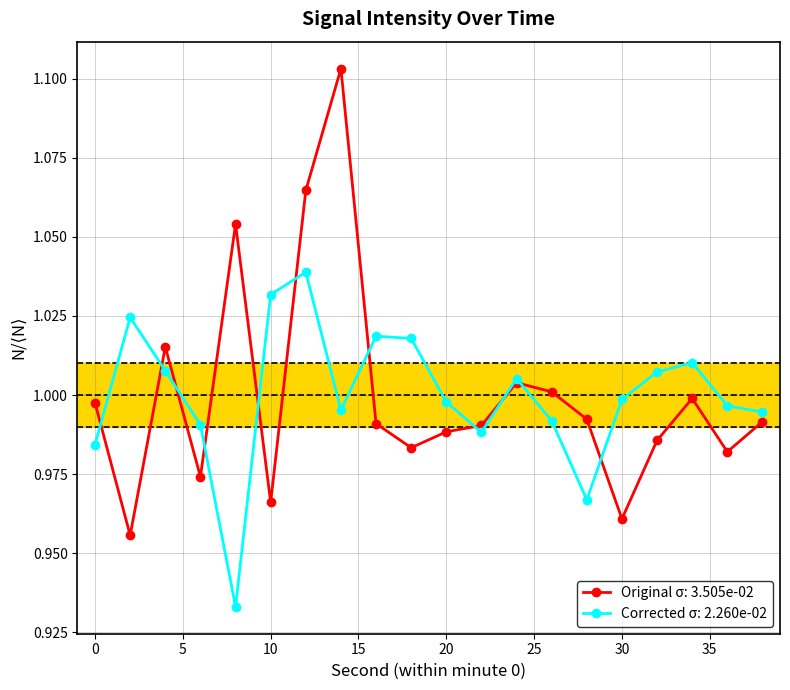

True or false: Corrected σ: 2.260e-02 has more than 2 points higher than both neighbors.

True